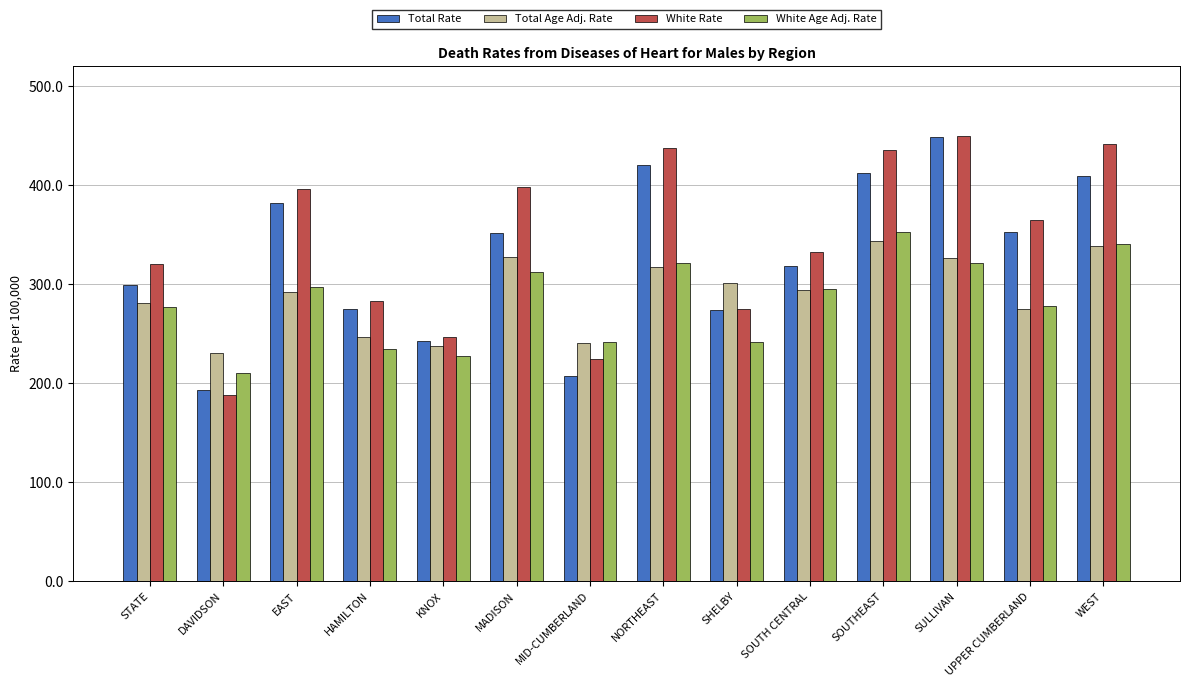

What is the spread (max minus min) of values at MID-CUMBERLAND?

34.2